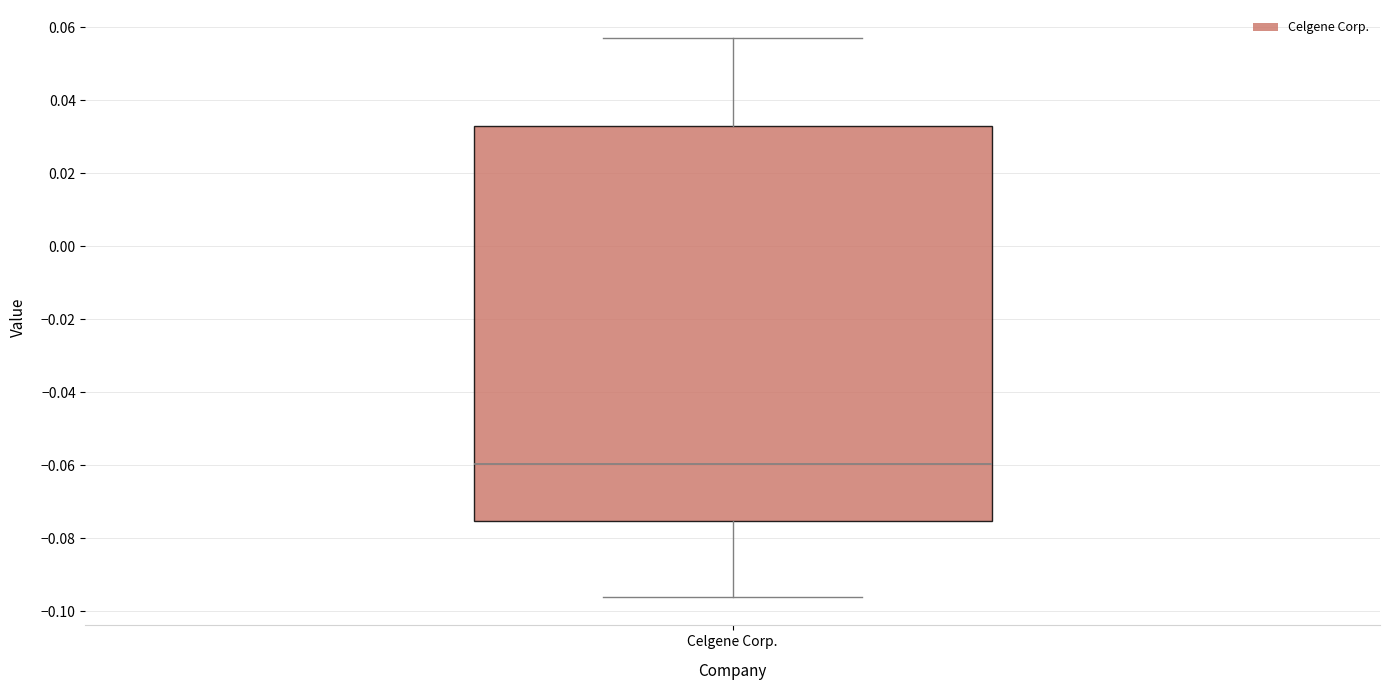

Transcribe this box plot: give where the median line is, the range the box spans, and where the two whiskers end, as read against the y-axis. The values are not printed on the chart, so give them approximately, as read against the axis.

median -0.060, box -0.076 to 0.032, whiskers -0.096 to 0.058